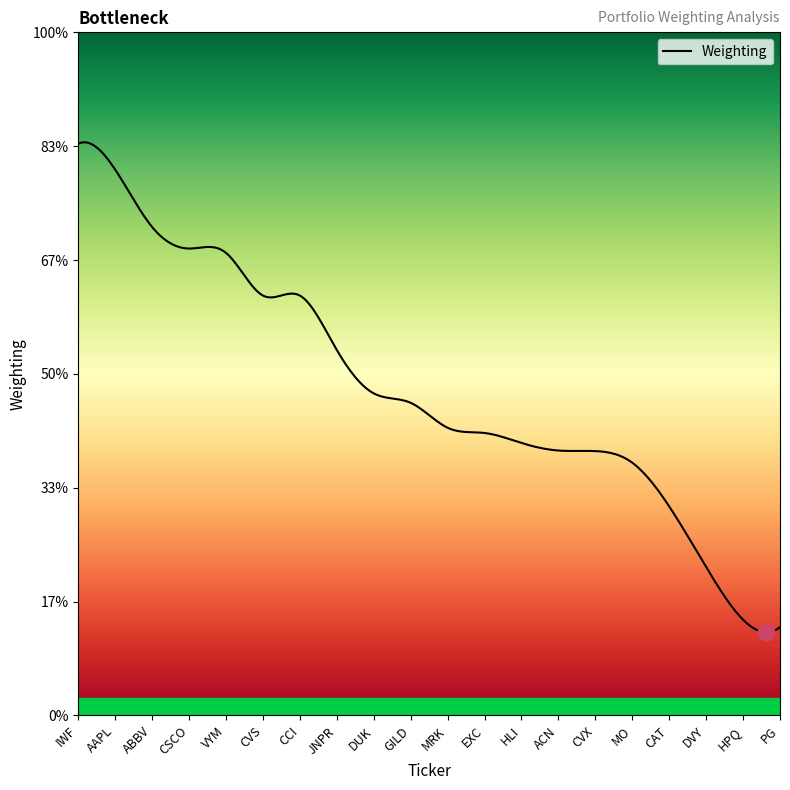

Does the chart display data point markers on the line(s)?

No